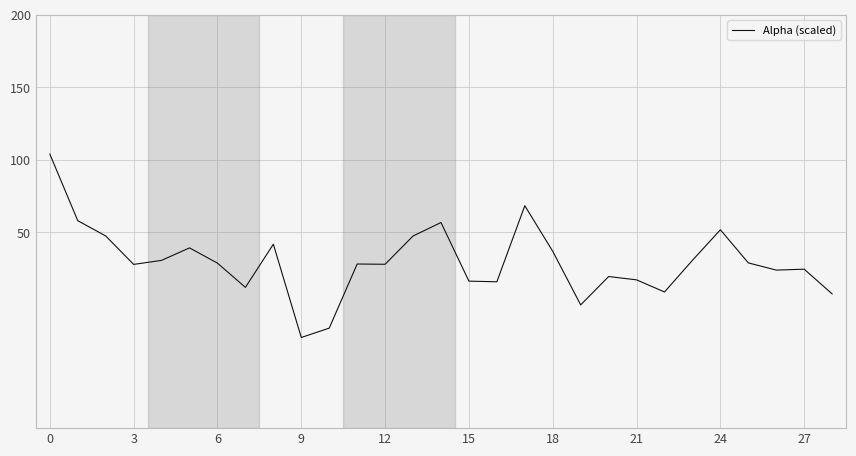

What is the smallest value displayed?

-22.5